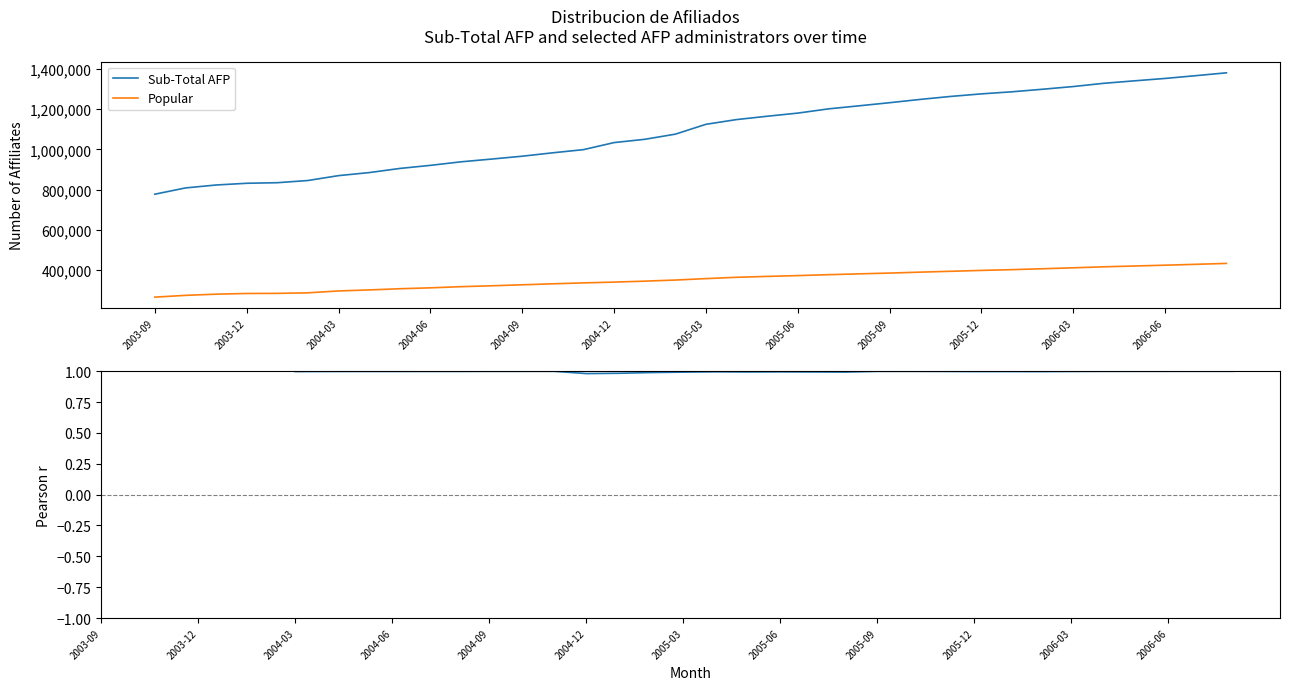

Which series has the widest spread of values?

Sub-Total AFP